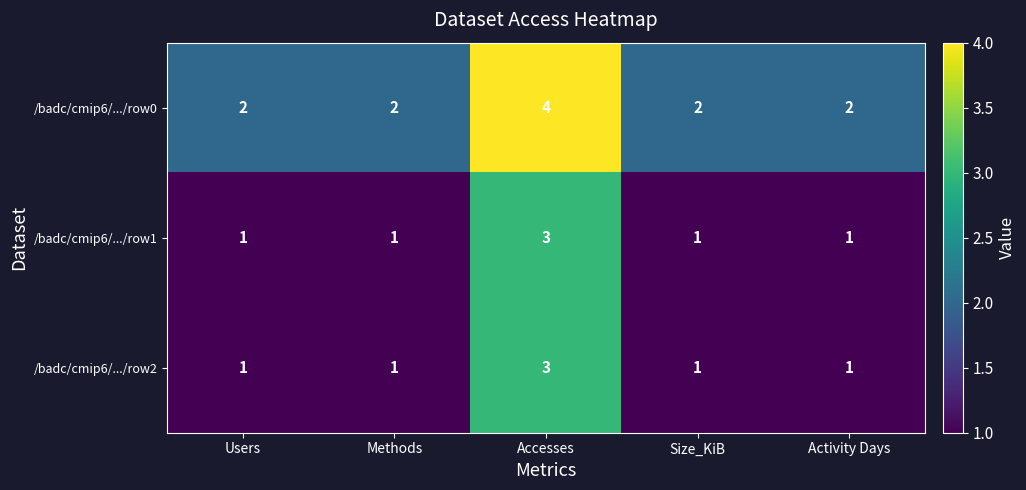

Reading right to left, list all the values displayed in this chart.

/badc/cmip6/.../row0: Activity Days=2	Size_KiB=2	Accesses=4	Methods=2	Users=2
/badc/cmip6/.../row1: Activity Days=1	Size_KiB=1	Accesses=3	Methods=1	Users=1
/badc/cmip6/.../row2: Activity Days=1	Size_KiB=1	Accesses=3	Methods=1	Users=1